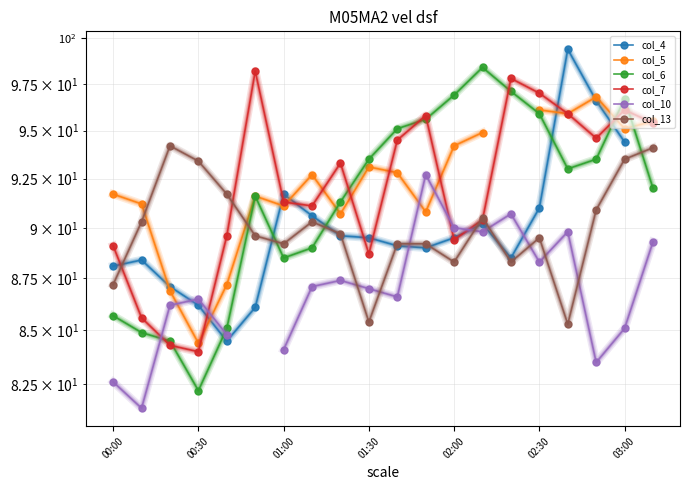

How many intersections are there between col_4 and col_5?

6